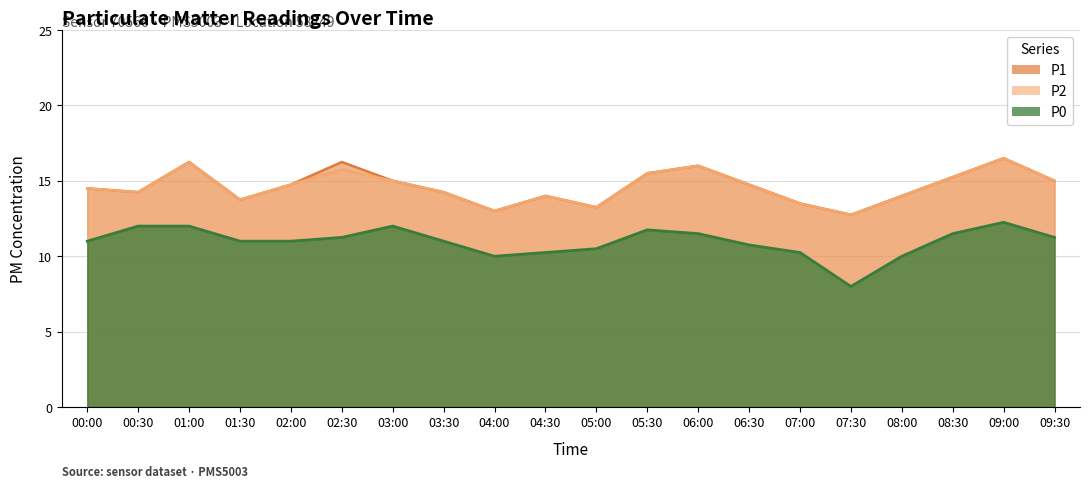

True or false: P1 and P0 intersect in this chart.

False